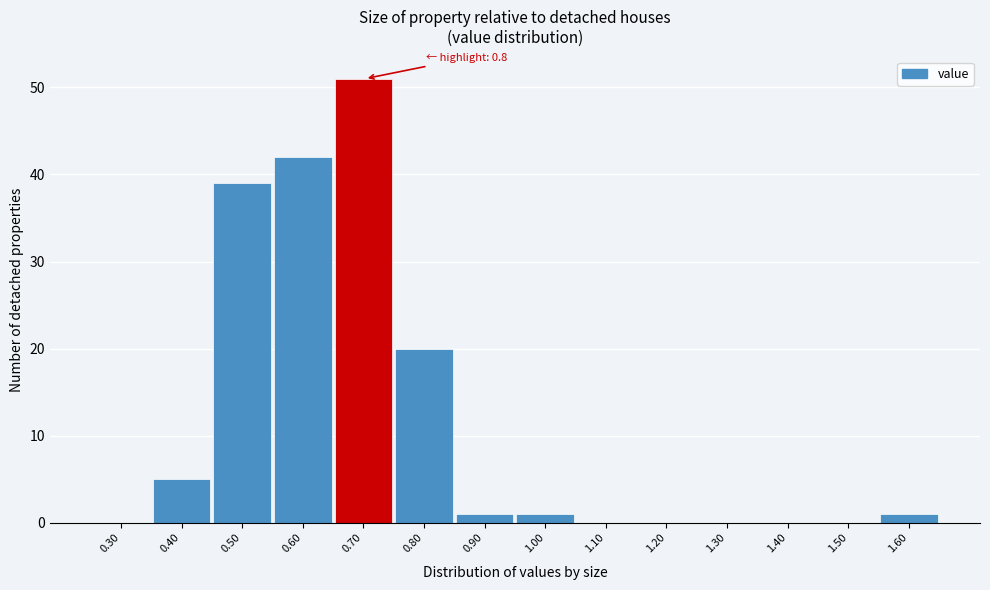

Reading left to right, extract all data points from this chart.

0.30=0	0.40=5	0.50=39	0.60=42	0.70=51	0.80=20	0.90=1	1.00=1	1.10=0	1.20=0	1.30=0	1.40=0	1.50=0	1.60=1